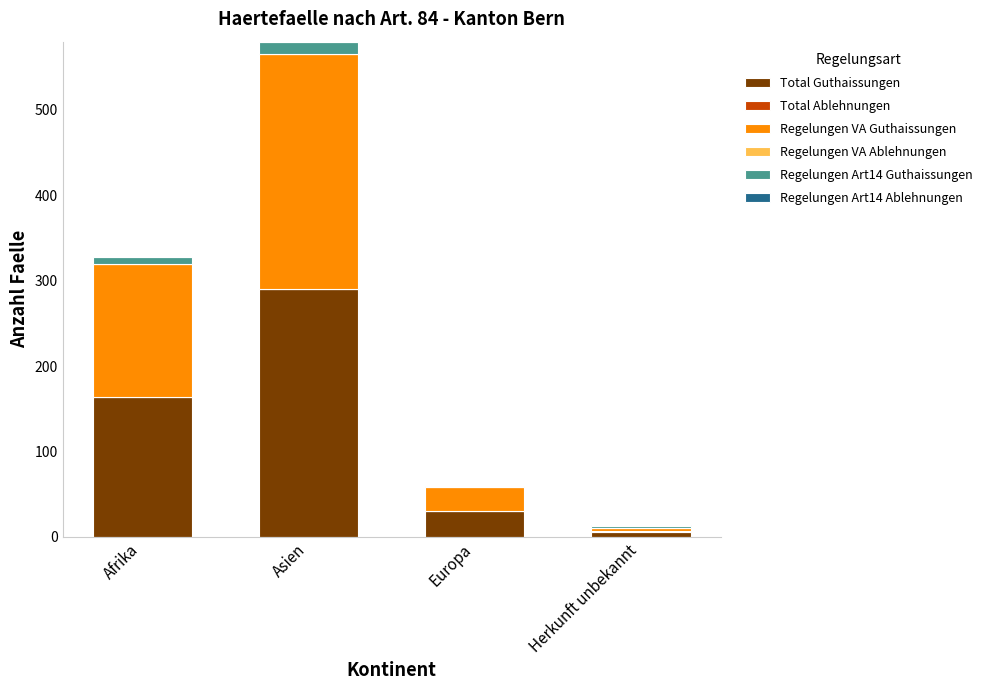

What is the total value across all series at Asien?

580